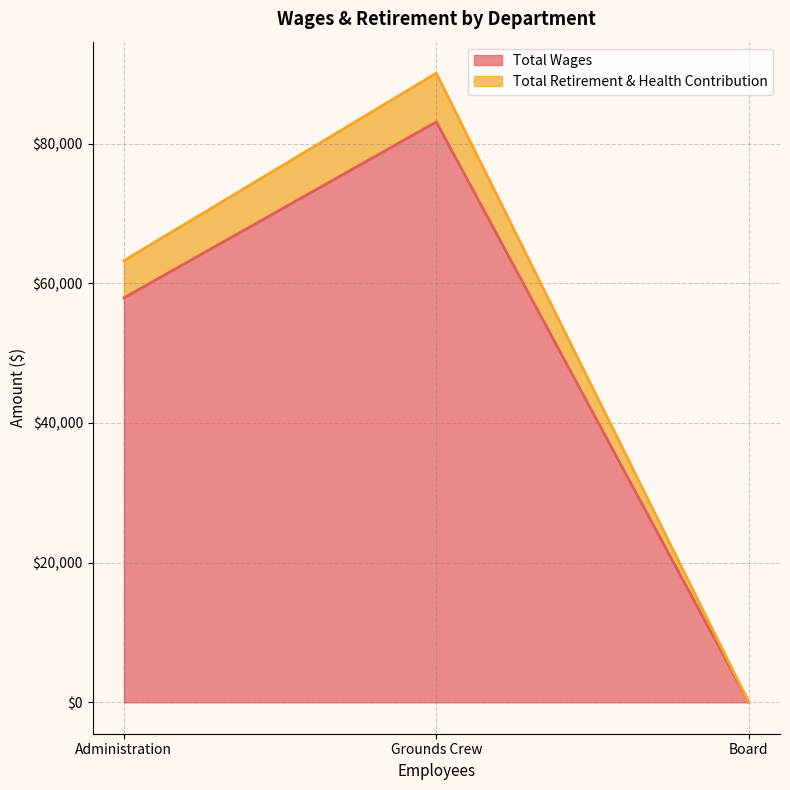

How many values in the Total Wages series exceed 57901?

1